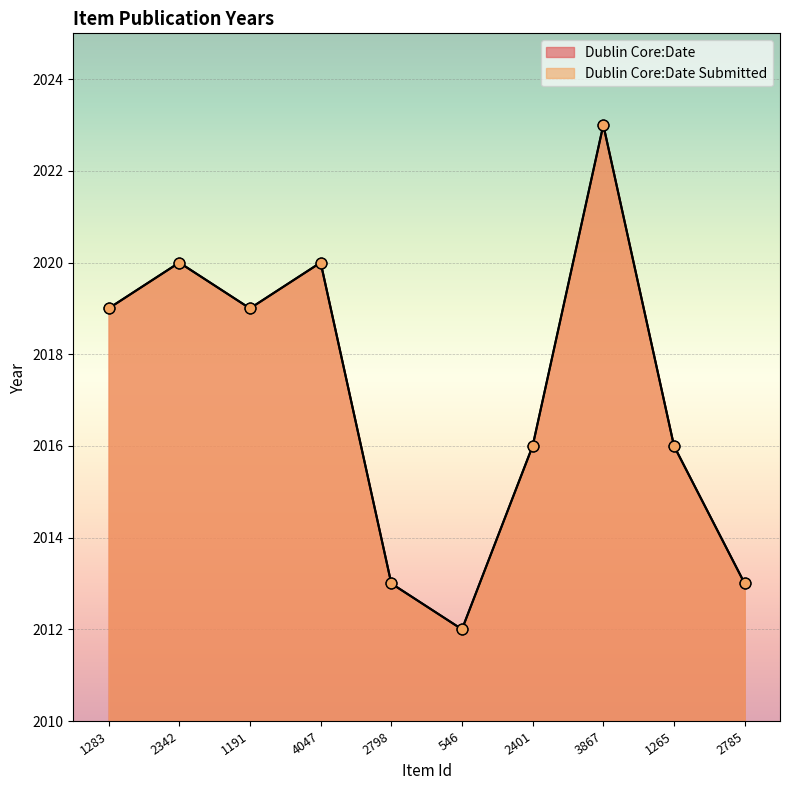

Which series has the largest total across all categories?

Dublin Core:Date